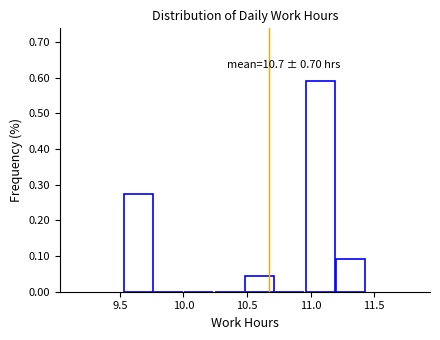

Which range on the x-axis has the tallest bar?

10.95 to 11.20